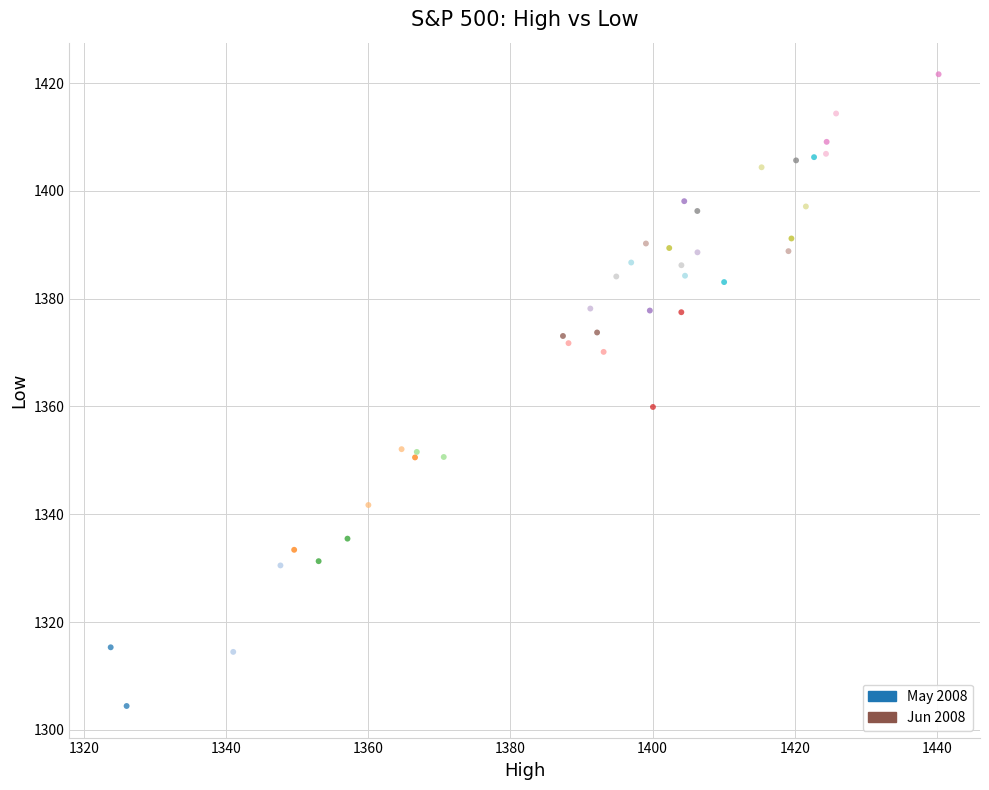

What Y value in the scatter plot is closest to 1363?

1359.9